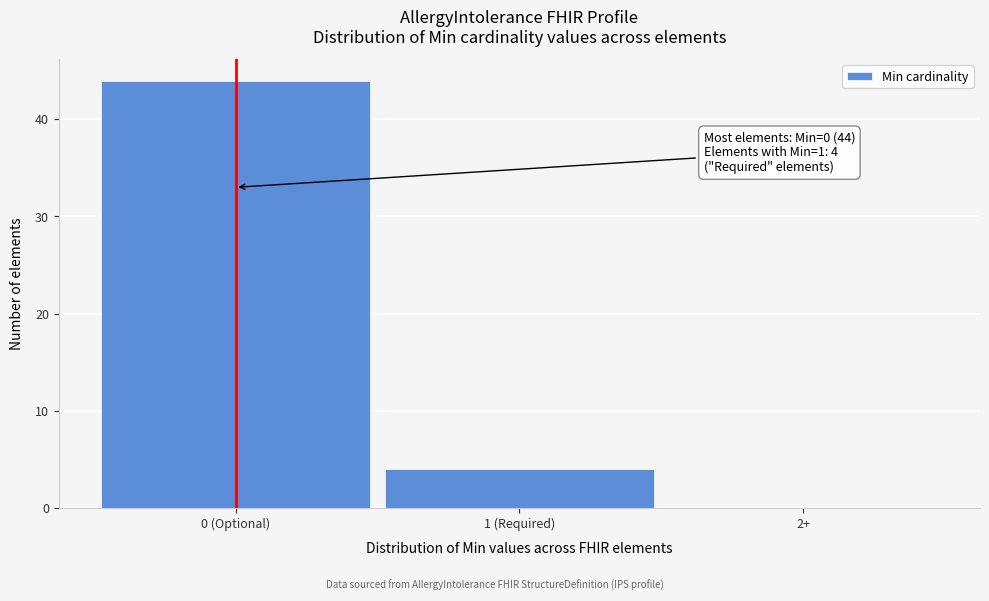

Reading left to right, transcribe all the data shown in this chart.

0 (Optional)=44	1 (Required)=4	2+=0